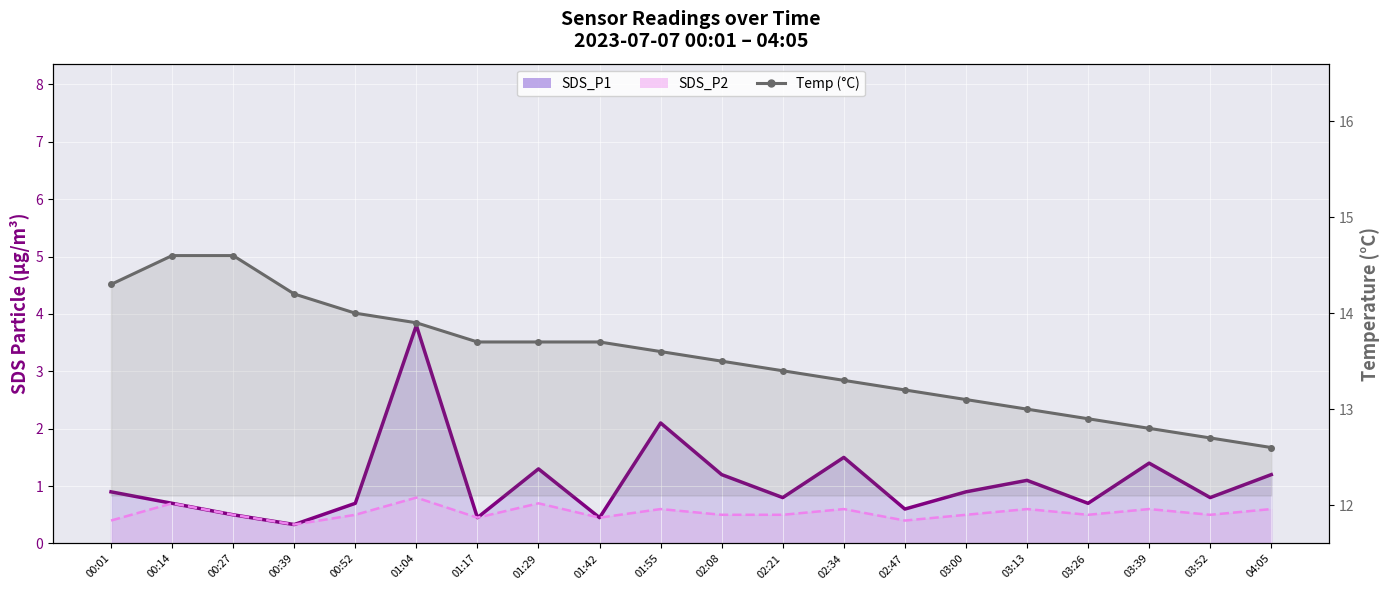

True or false: SDS_P2 line and Temp cross at least once.

False